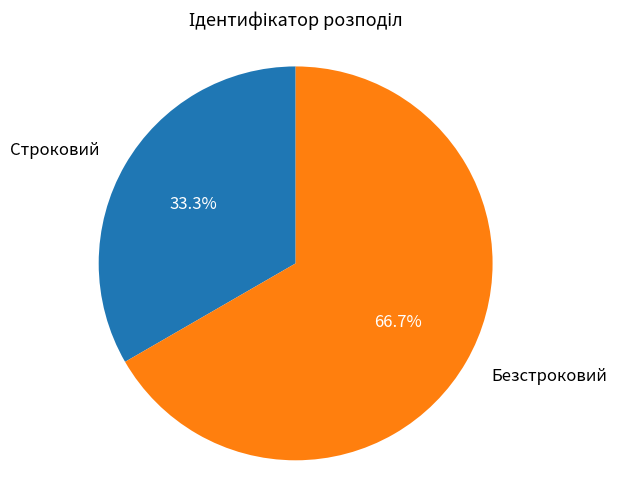

Count the number of slices in the pie.

2